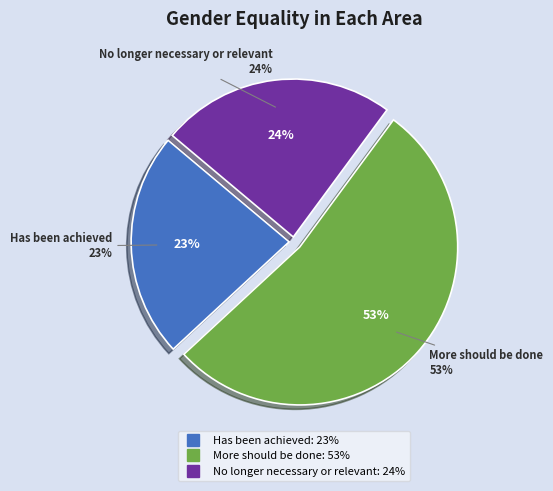

The No longer necessary or relevant slice represents 24% of the pie. True or false?

True